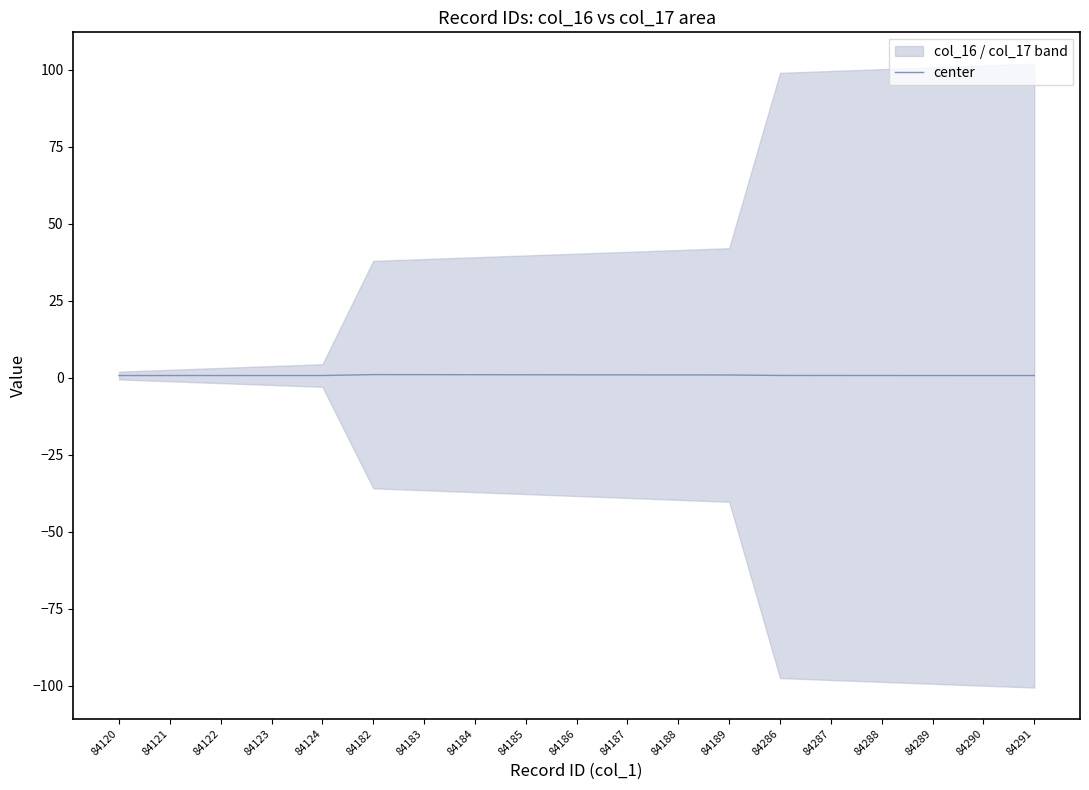

What is the sum of the values at 84186 and 84124?

1.7